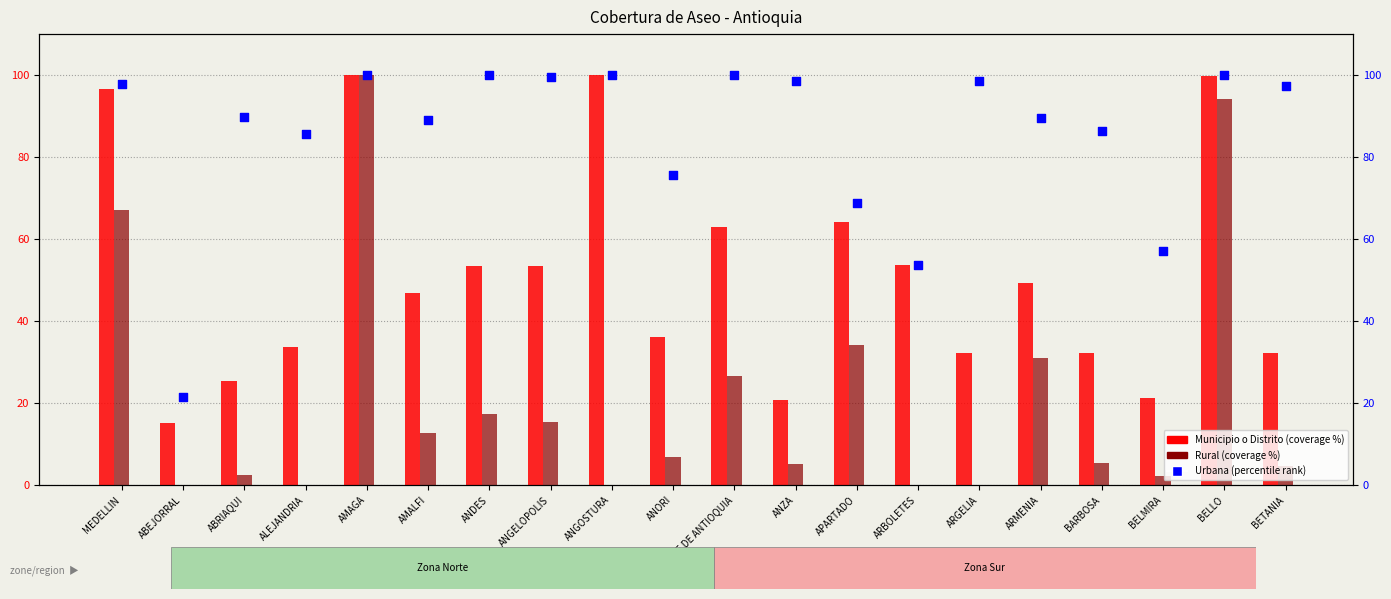

Which series reaches the maximum Y coordinate?

Municipio o Distrito